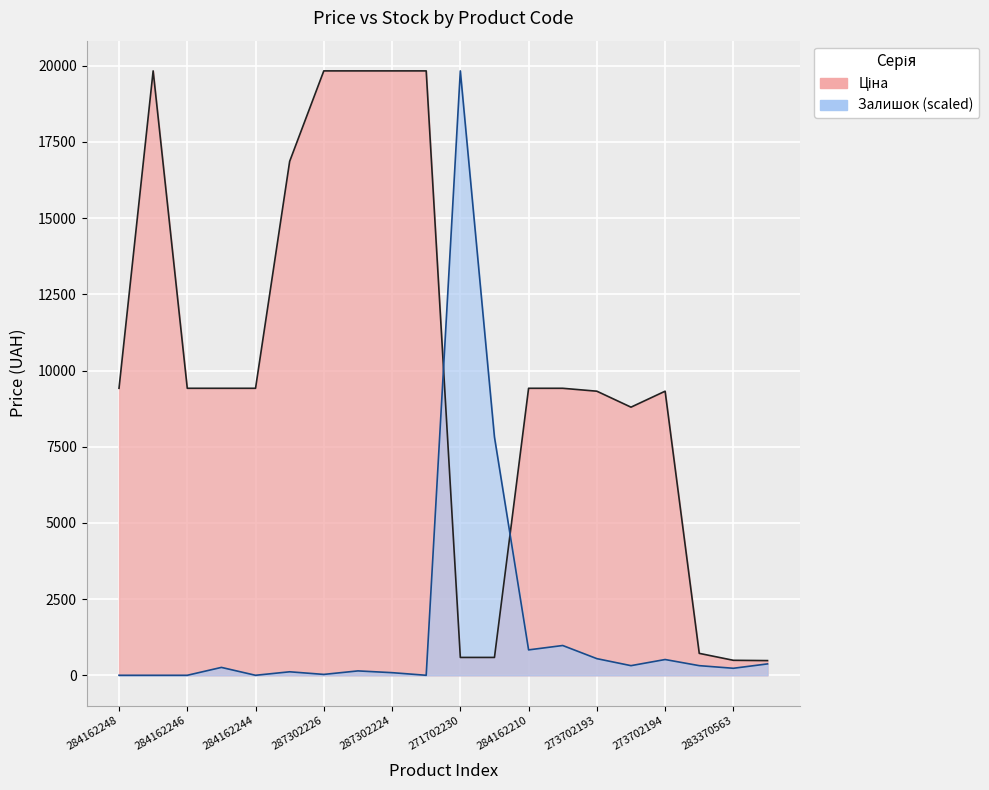

Count the number of data series in this chart.

2